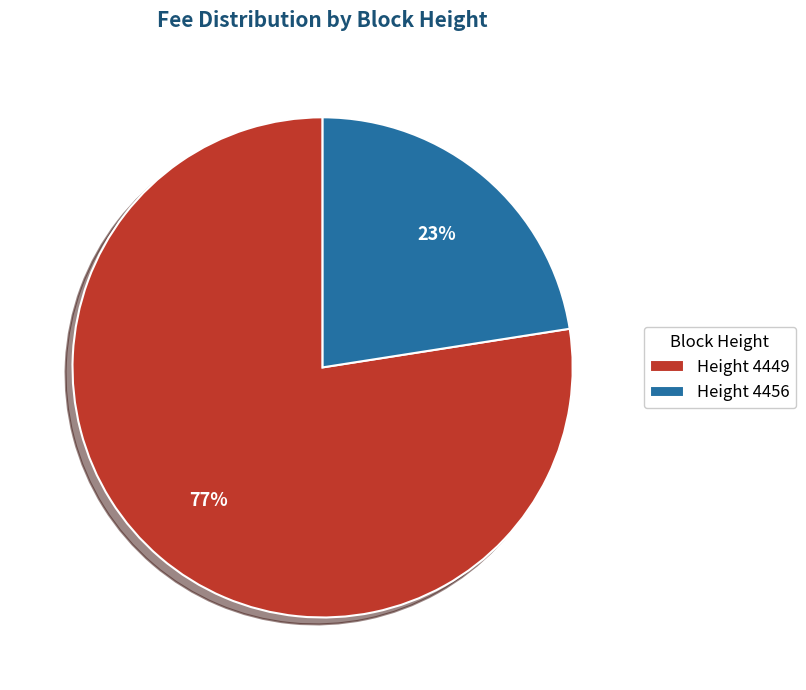

To the nearest percent, what is the average slice percentage?

50%